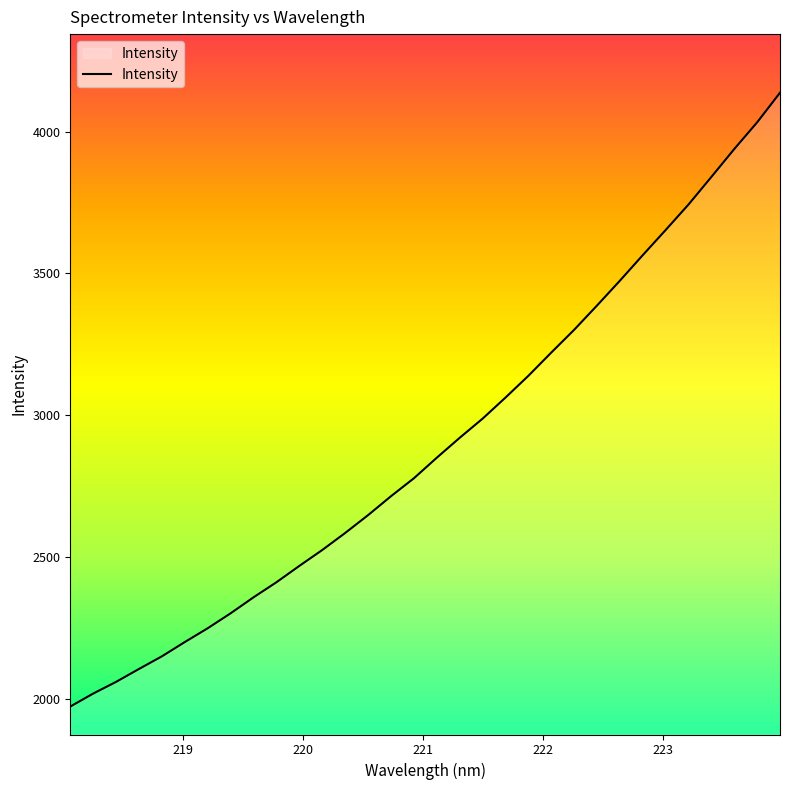

What is the difference between the maximum and minimum values?

2165.0